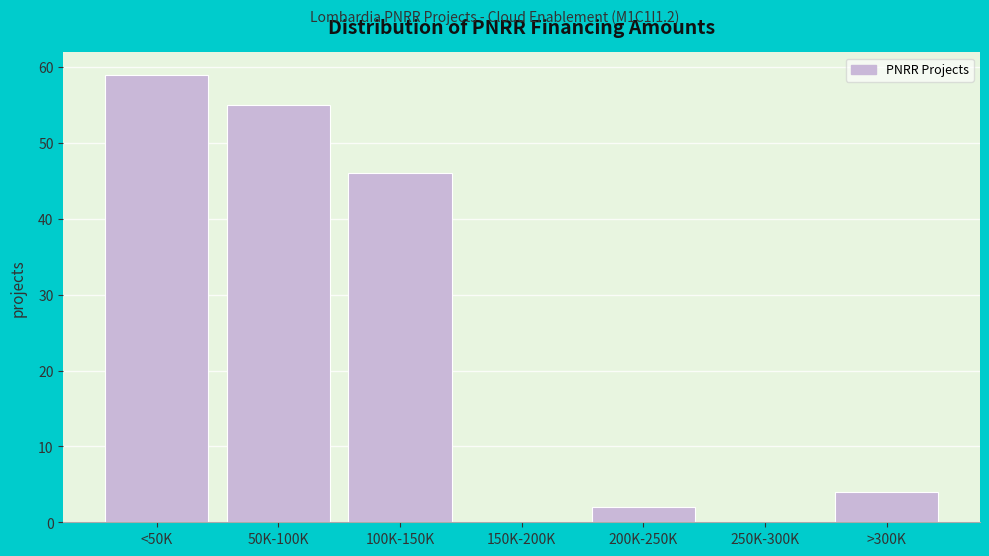

Reading left to right, extract all data points from this chart.

<50K=59	50K-100K=55	100K-150K=46	150K-200K=0	200K-250K=2	250K-300K=0	>300K=4